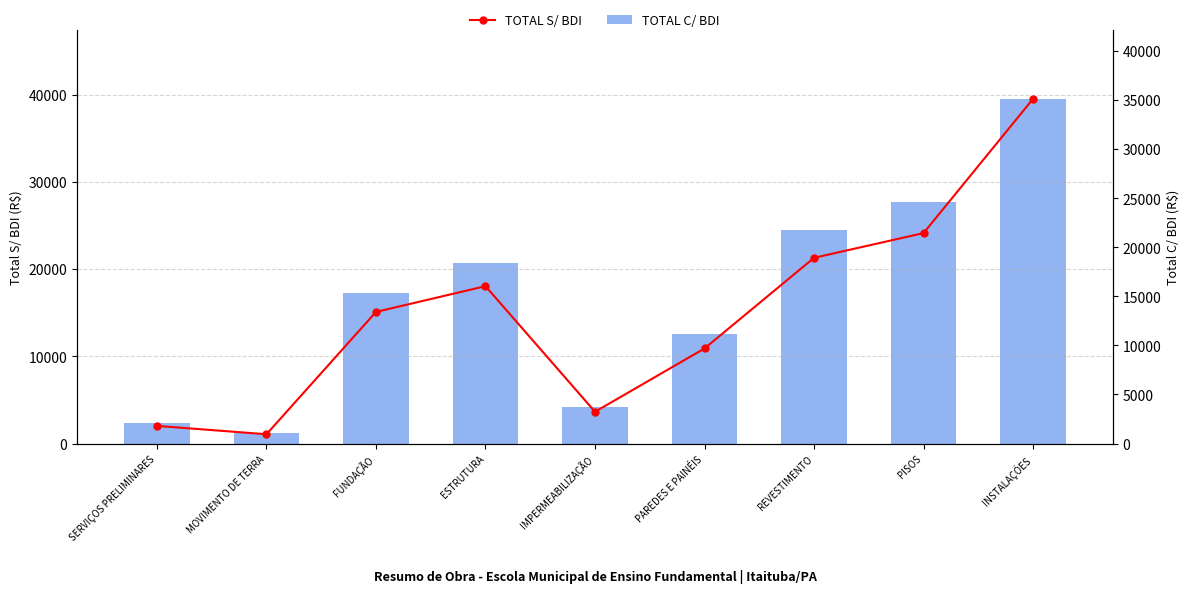

List the series in order of their peak value, highest first.

TOTAL C/ BDI, TOTAL S/ BDI